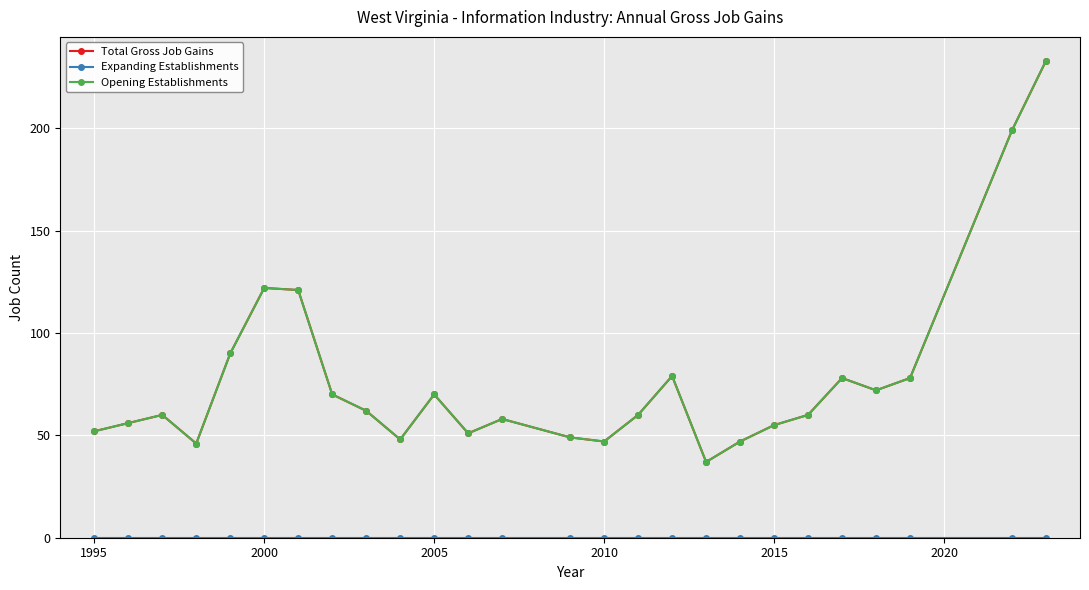

Reading left to right, transcribe all the data shown in this chart.

Total Gross Job Gains: 52	56	60	46	90	122	121	70	62	48	70	51	58	49	47	60	79	37	47	55	60	78	72	78	199	233
Expanding Establishments: 0	0	0	0	0	0	0	0	0	0	0	0	0	0	0	0	0	0	0	0	0	0	0	0	0	0
Opening Establishments: 52	56	60	46	90	122	121	70	62	48	70	51	58	49	47	60	79	37	47	55	60	78	72	78	199	233